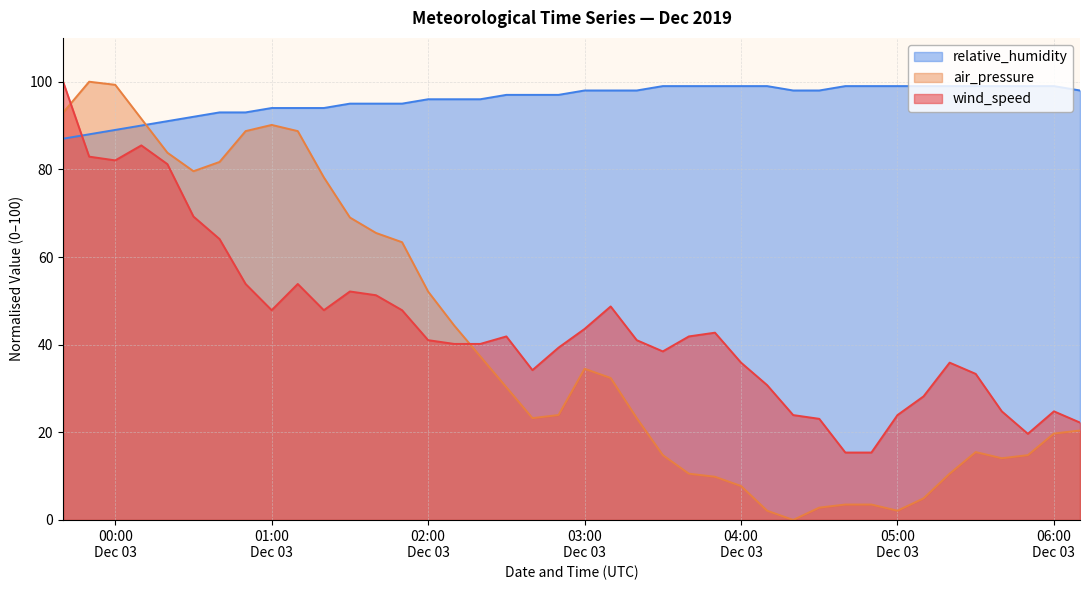

Reading left to right, list all the values displayed in this chart.

wind_speed: 100.0	82.9	82.1	85.5	81.2	69.2	64.1	53.8	47.9	53.8	47.9	52.1	51.3	47.9	41.0	40.2	40.2	41.9	34.2	39.3	43.6	48.7	41.0	38.5	41.9	42.7	35.9	30.8	23.9	23.1	15.4	15.4	23.9	28.2	35.9	33.3	24.8	19.7	24.8	22.2
relative_humidity: 87.0	88.0	89.0	90.0	91.0	92.0	93.0	93.0	94.0	94.0	94.0	95.0	95.0	95.0	96.0	96.0	96.0	97.0	97.0	97.0	98.0	98.0	98.0	99.0	99.0	99.0	99.0	99.0	98.0	98.0	99.0	99.0	99.0	99.0	99.0	99.0	99.0	99.0	99.0	98.0
air_pressure: 93.0	100.0	99.3	91.5	83.8	79.6	81.7	88.7	90.1	88.7	78.2	69.0	65.5	63.4	52.1	44.4	37.3	30.3	23.2	23.9	34.5	32.4	23.2	14.8	10.6	9.9	7.7	2.1	0.0	2.8	3.5	3.5	2.1	4.9	10.6	15.5	14.1	14.8	19.7	20.4